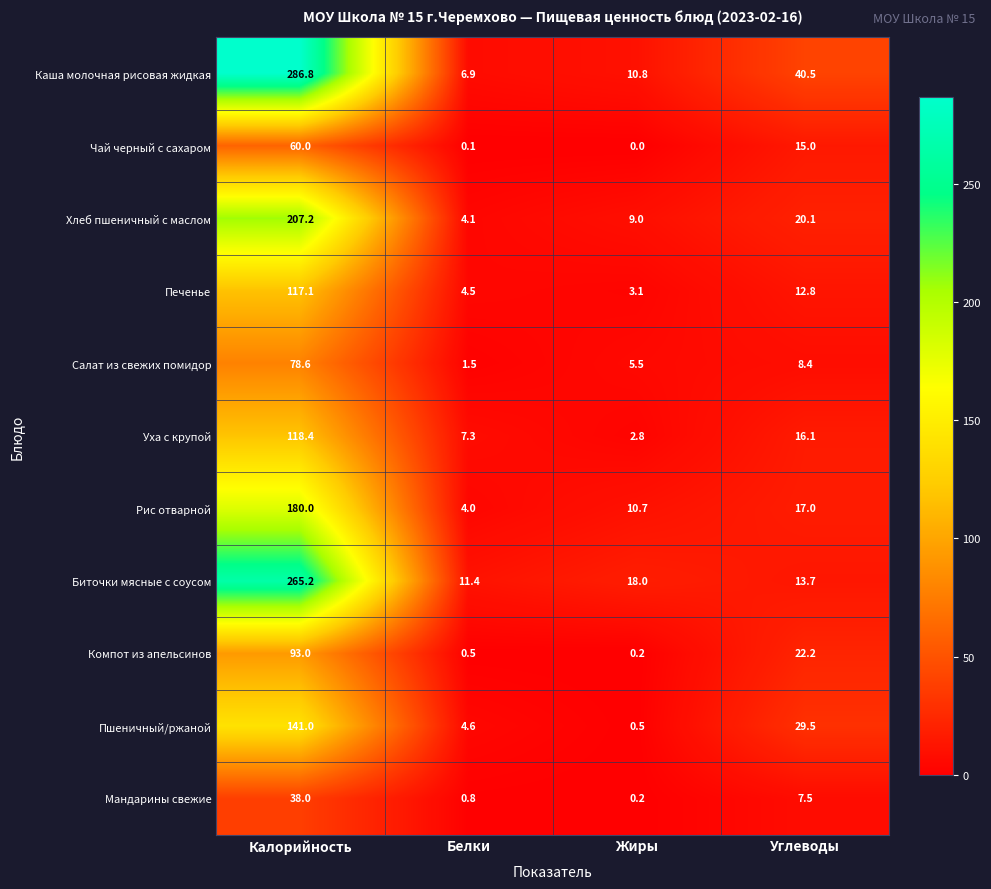

Read the Печенье value at Калорийность.

117.1